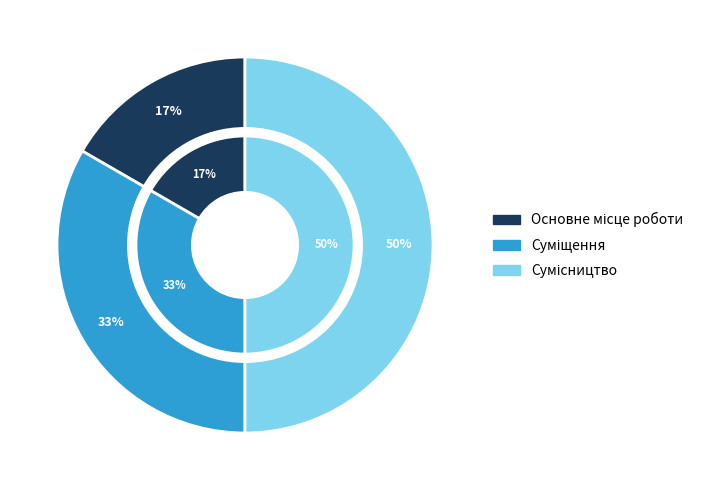

Rank the categories by value from highest to lowest.

Сумісництво, Суміщення, Основне місце роботи